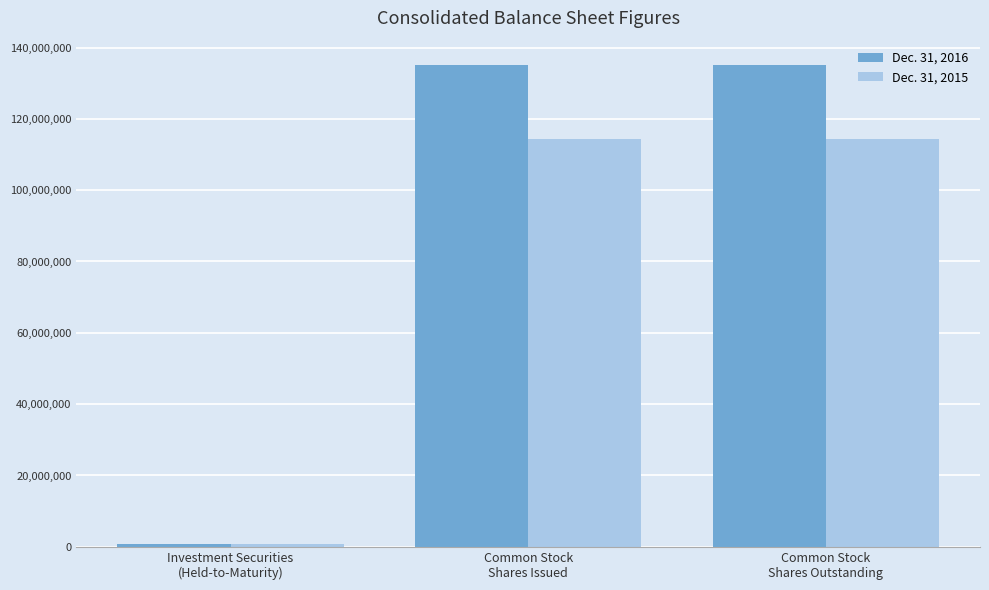

What is the difference between the maximum and minimum values in the Dec. 31, 2016 series?

134374828